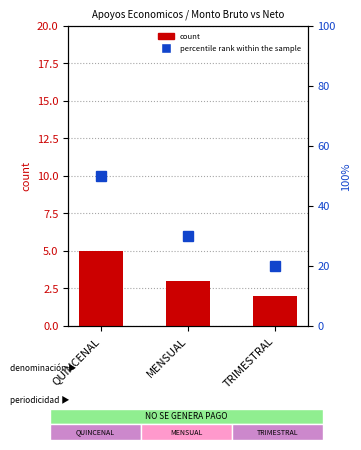

How many values in the count series are below 3?

1